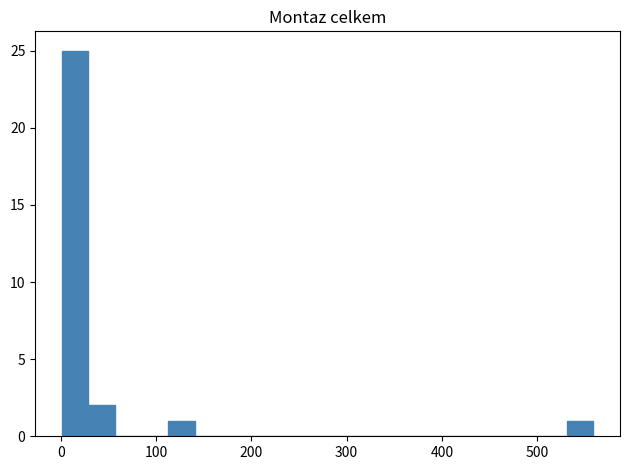

Read against the x-axis, roughly where is the centre of the tallest bar?

10